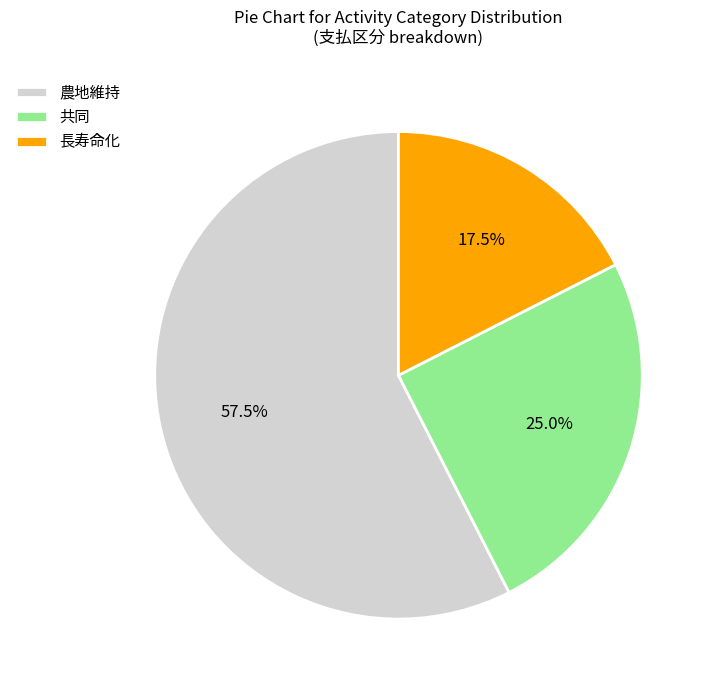

What is the largest slice in the pie chart?

農地維持